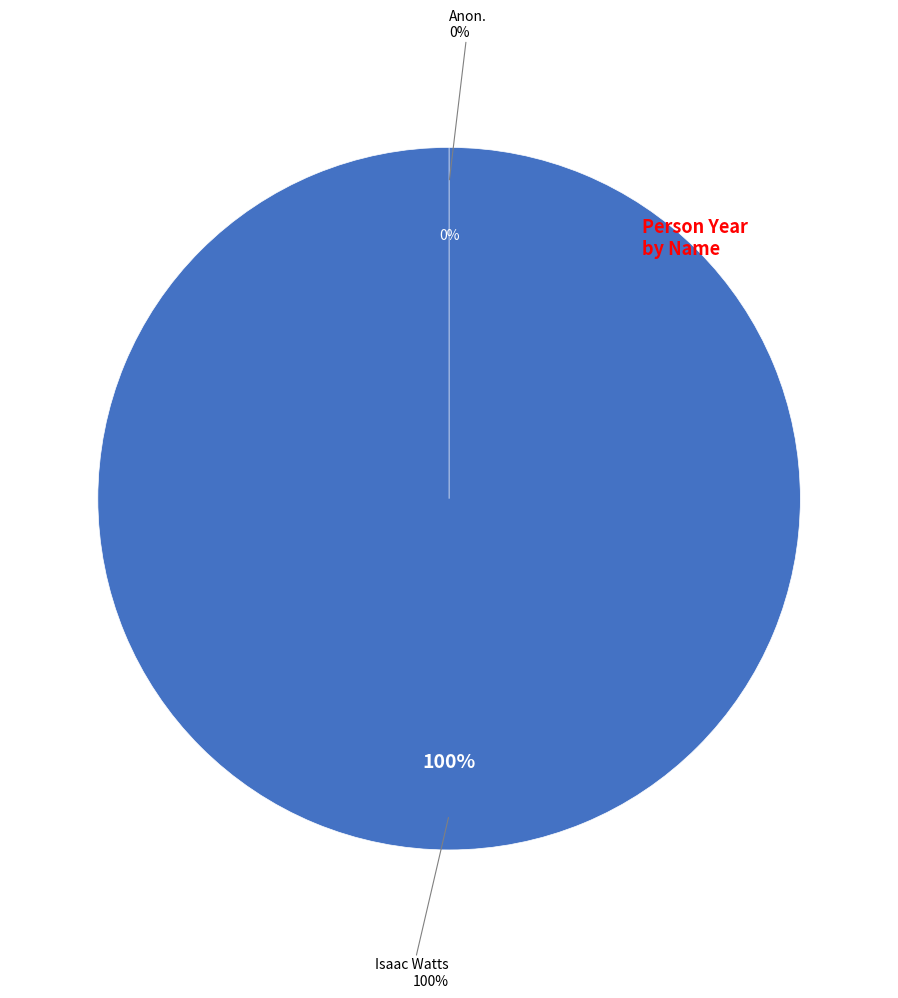

What percentage do Anon. and Isaac Watts together represent?

100.0%